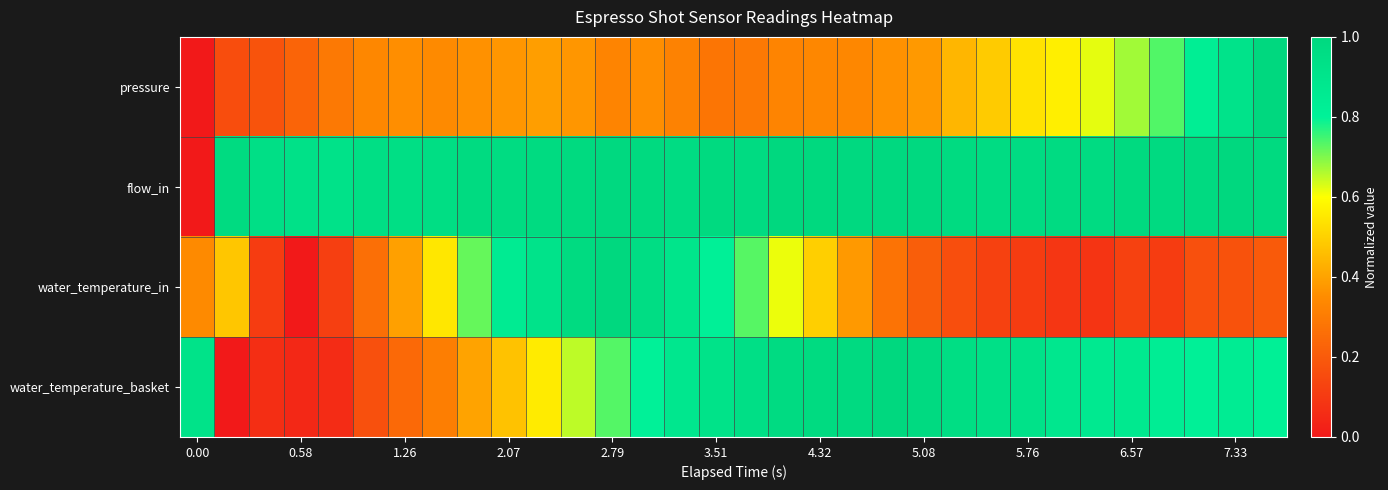

At which category is the sum across all series the highest?

13